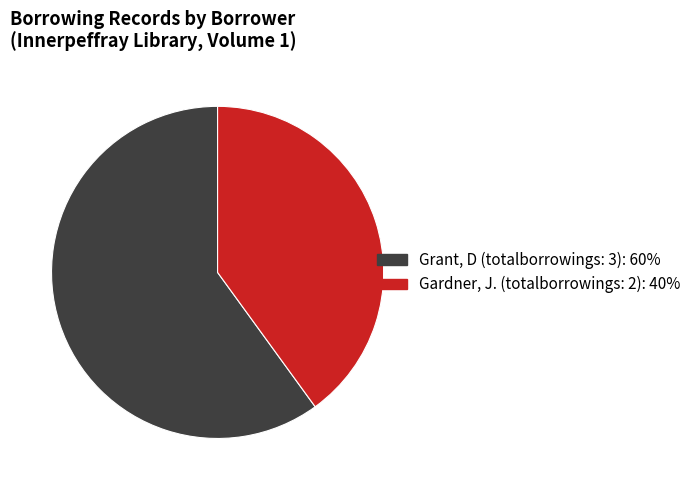

Does any single category account for the majority?

Yes